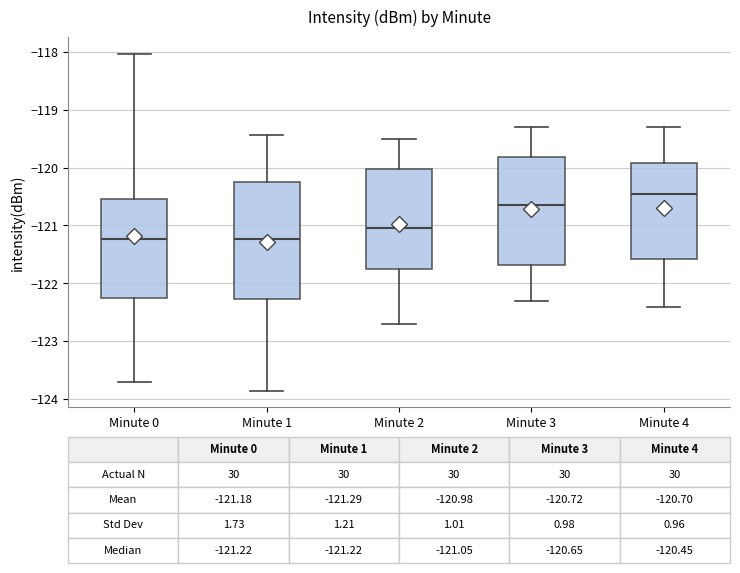

Which box has the highest median line?

Minute 4